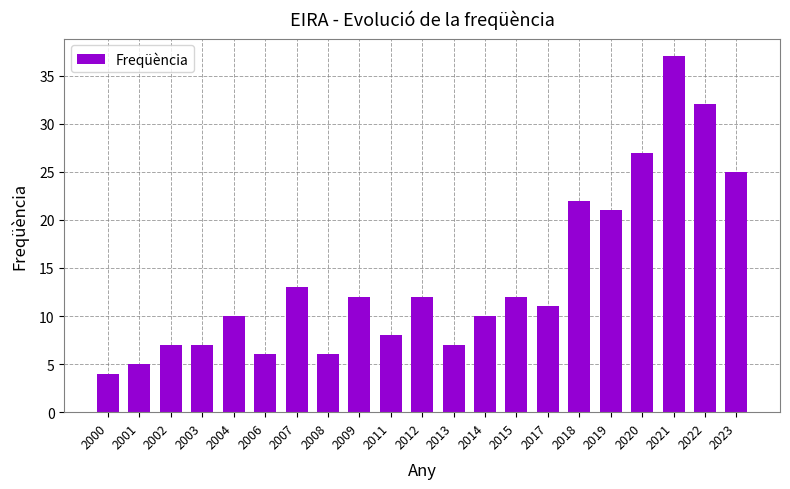

What is the difference between the maximum and minimum values?

33